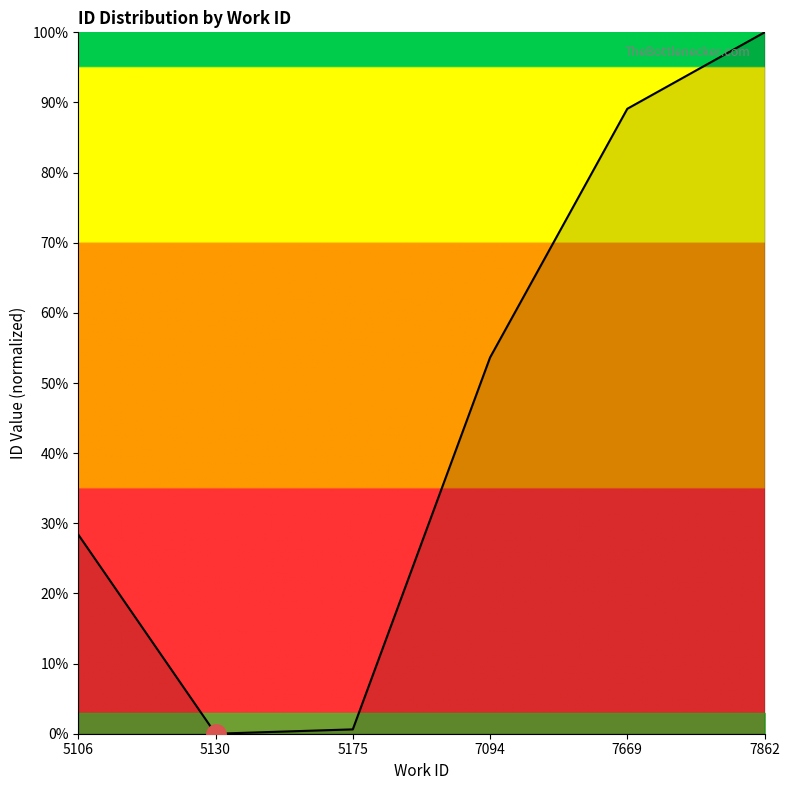

Reading left to right, what are all the values shown in this chart?

5106=28.4	5130=0.0	5175=0.6	7094=53.6	7669=89.1	7862=100.0